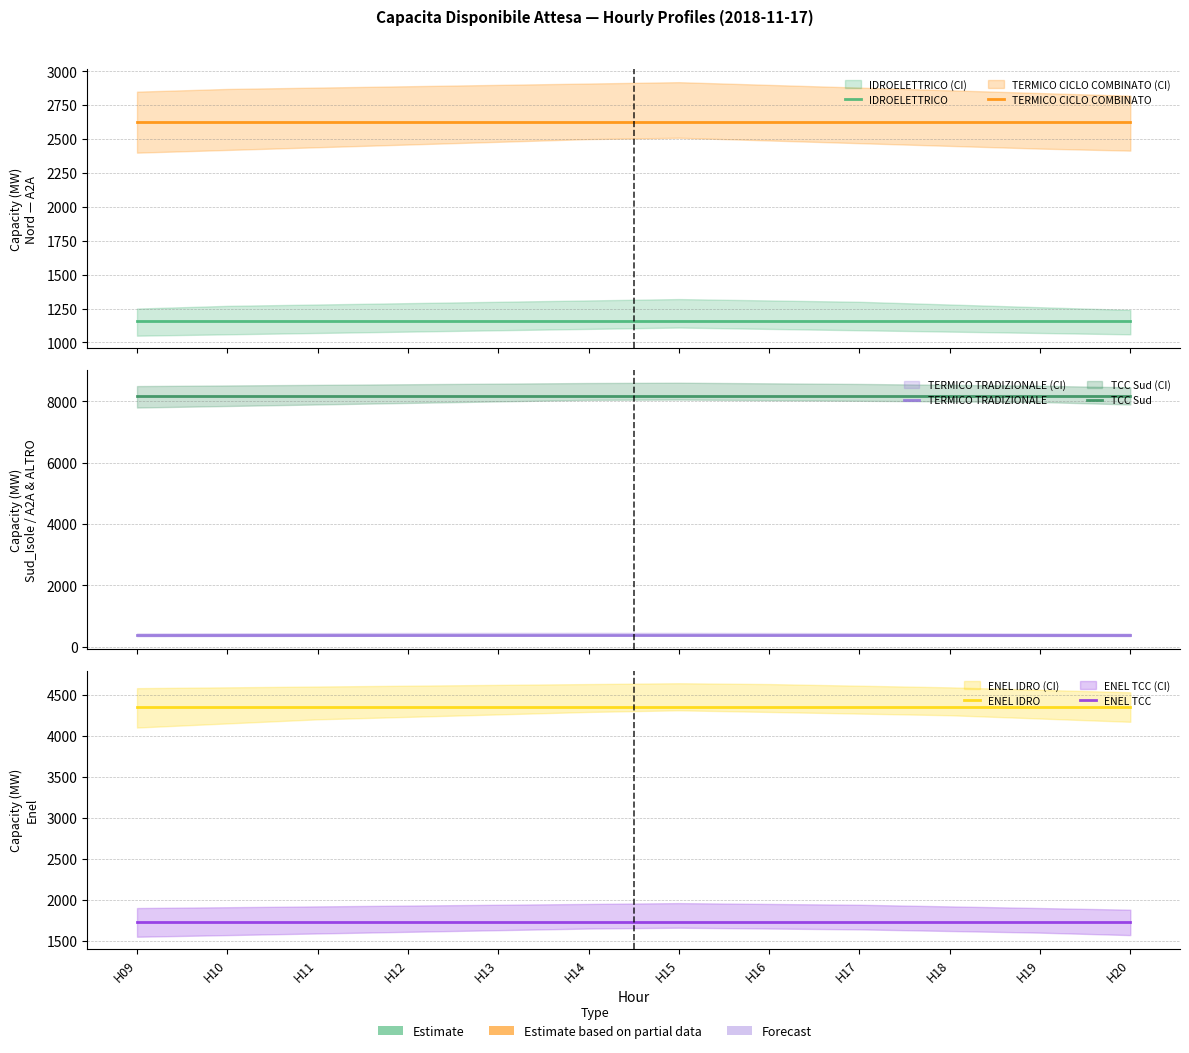

How many distinct data groups are displayed?

6